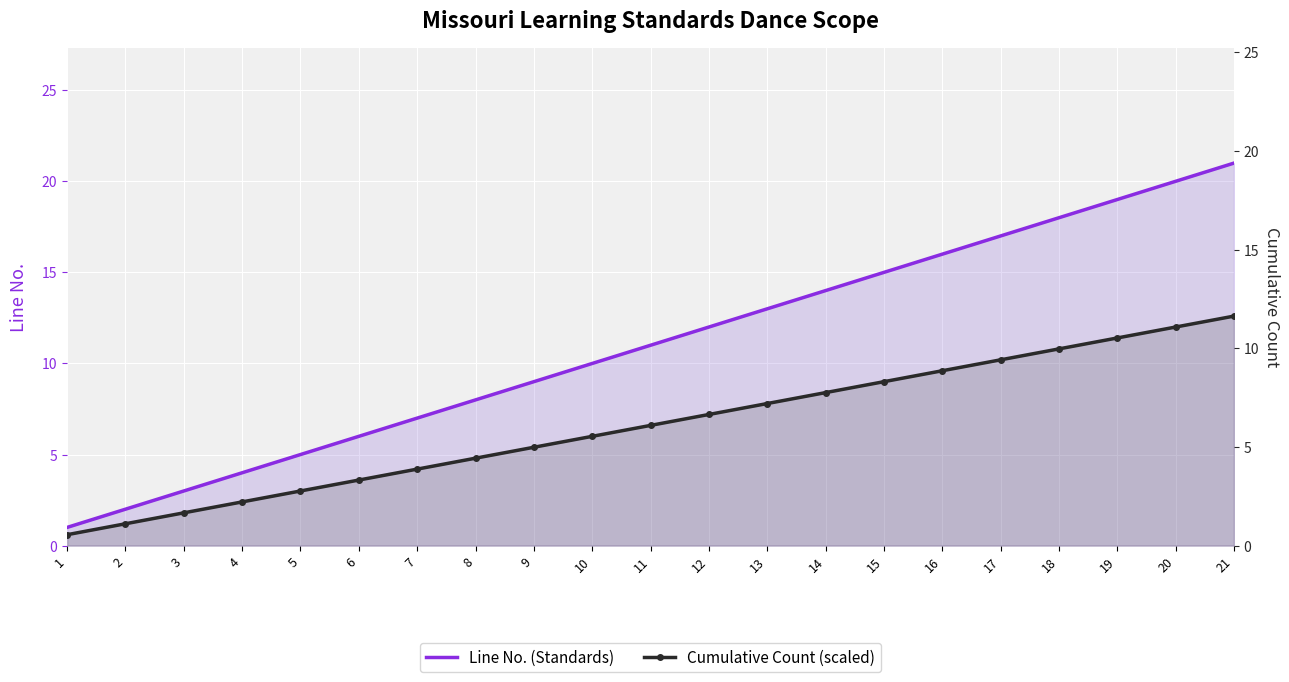

At which category is the sum across all series the highest?

21